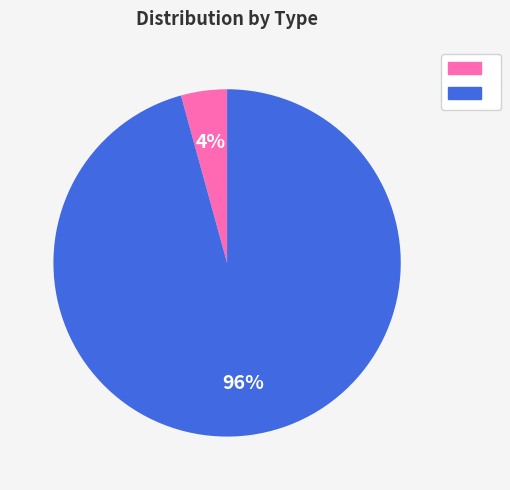

Is there a majority slice in this chart?

Yes